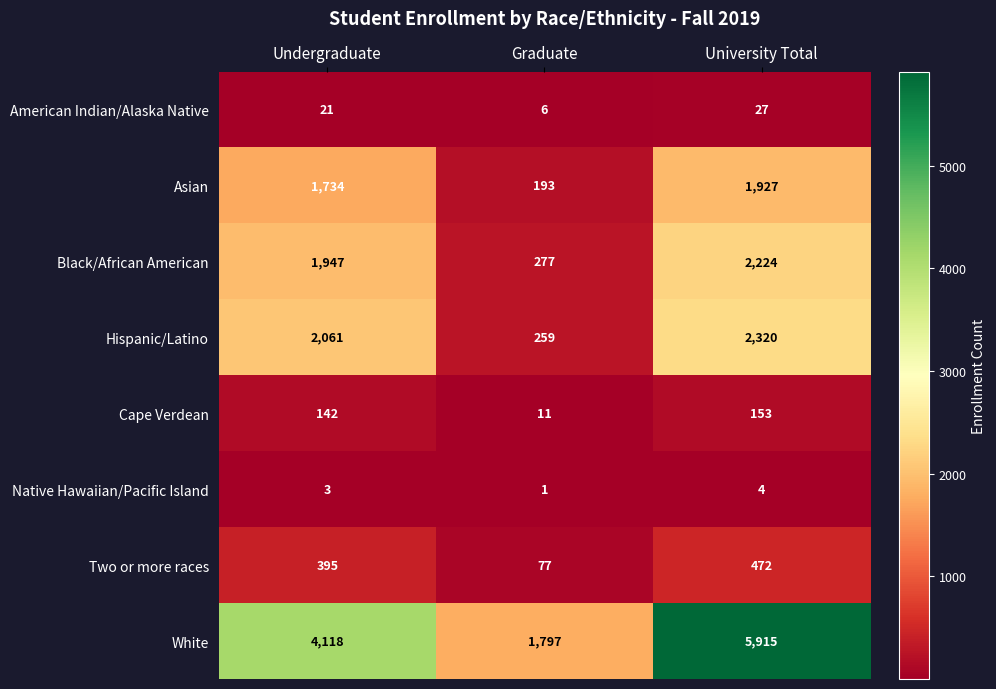

What is the lowest value of the Black/African American series?

277